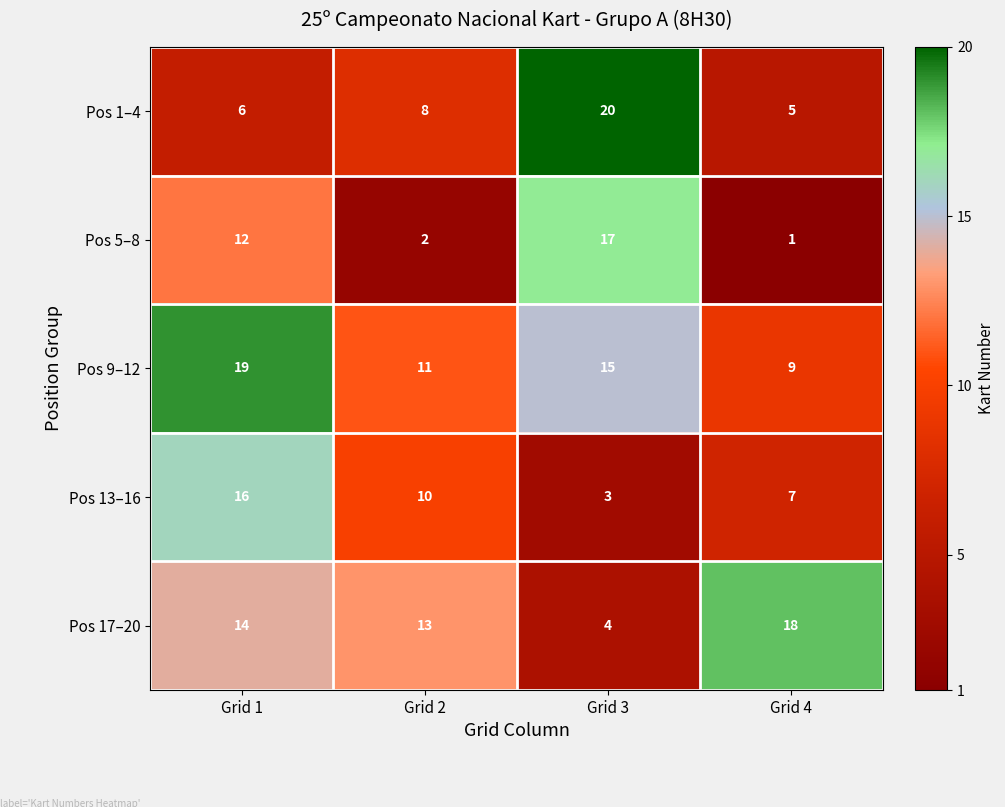

The value of Pos 5–8 at Grid 2 is 4. True or false?

False